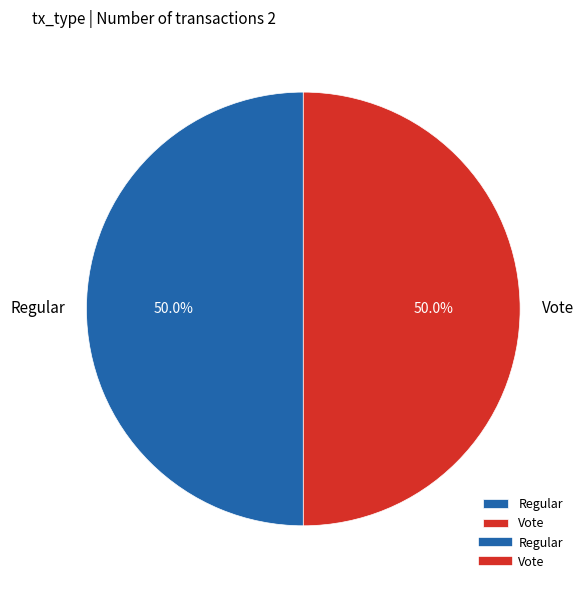

Do Regular and Vote together represent more than half of the pie?

Yes